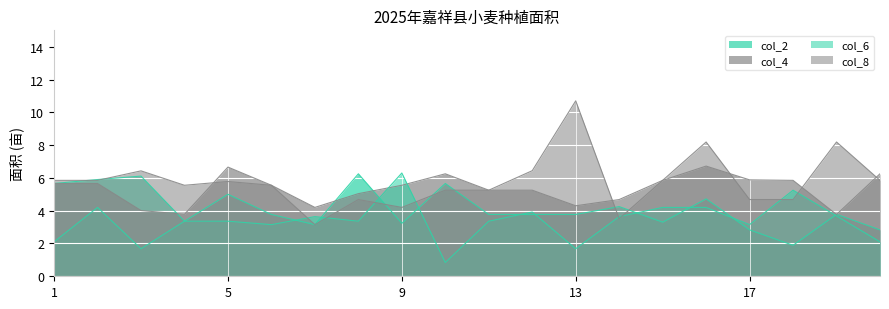

What is the total value across all series at 15?

19.2